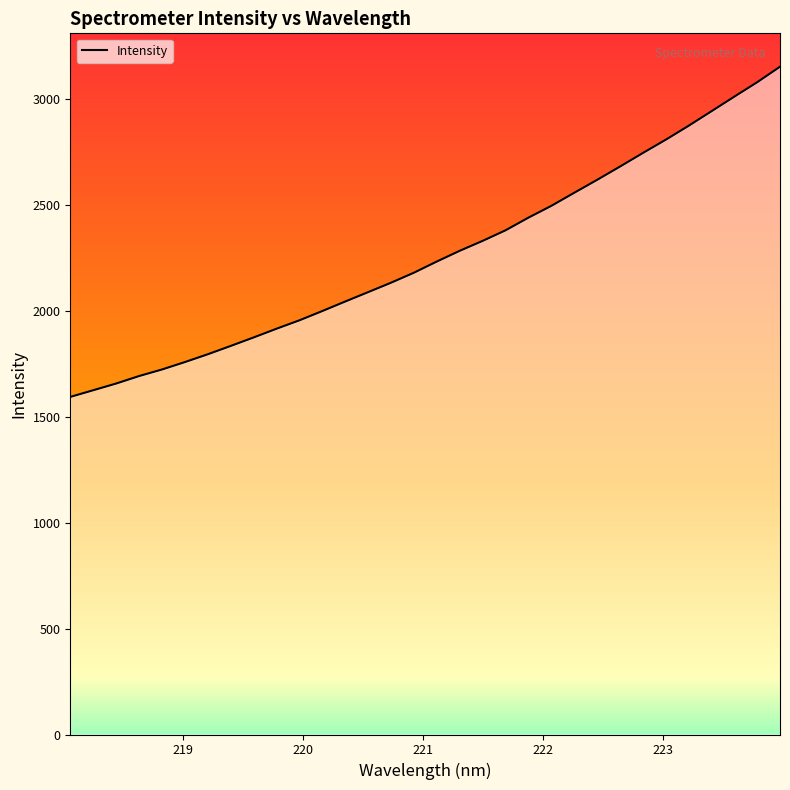

True or false: there are more than 1 points higher than both neighbors.

False